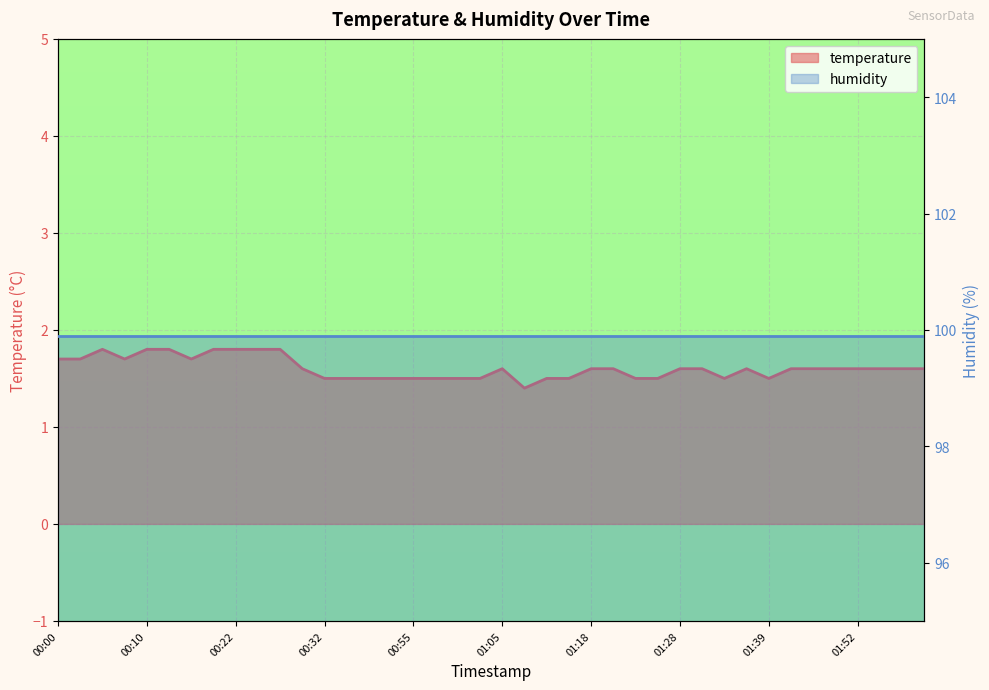

Between 01:10 and 00:32, which is larger?

00:32